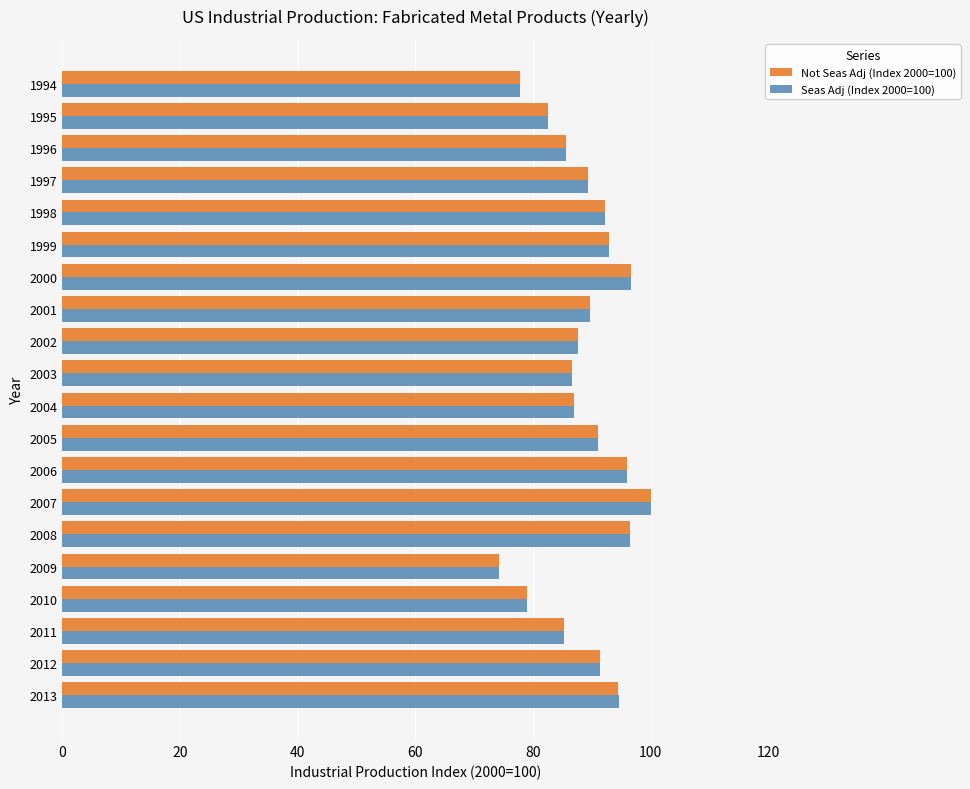

What is the sum of all Not Seas Adj (Index 2000=100) values?

1775.1